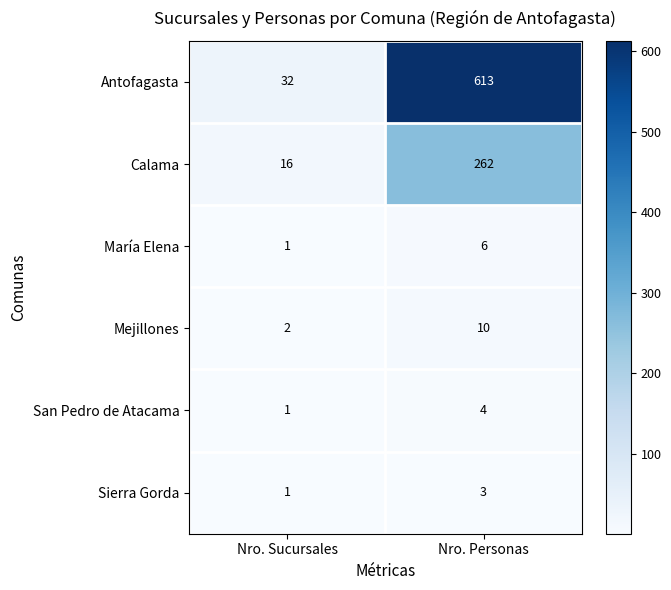

The Mejillones series shows 10 at Nro. Personas. True or false?

True